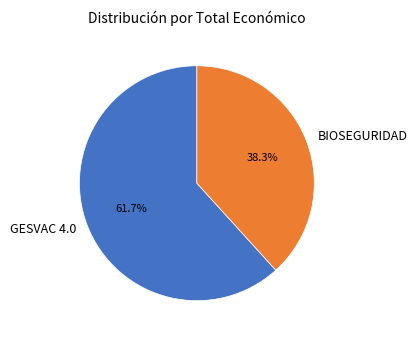

Which category has the biggest portion of the pie?

GESVAC 4.0